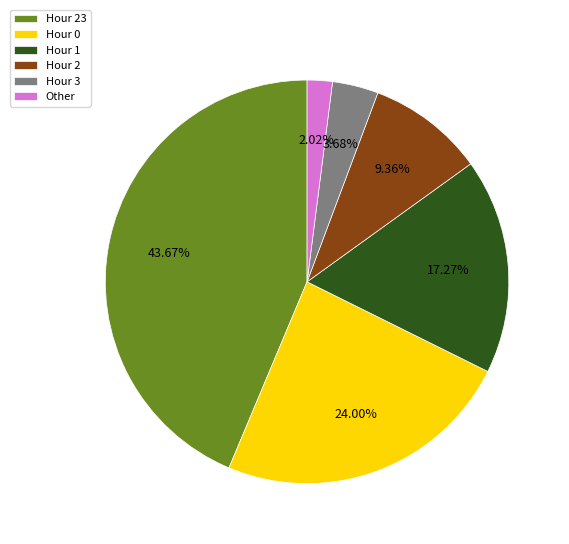

Which slice is the smallest?

Other